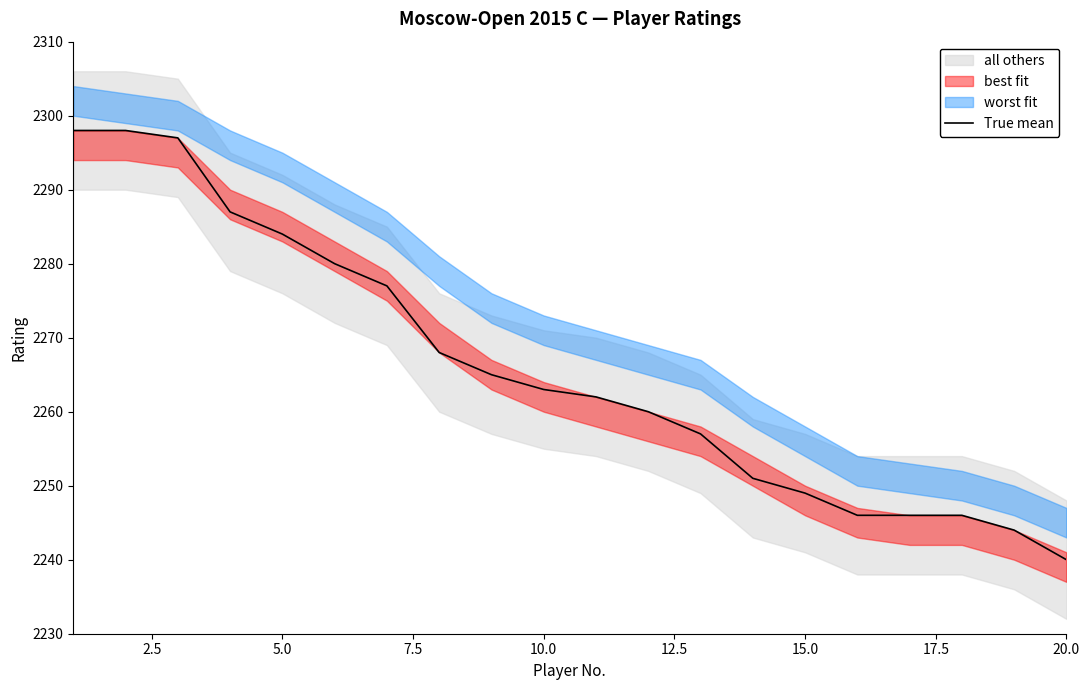

Is this an area chart (filled region under the line)?

No